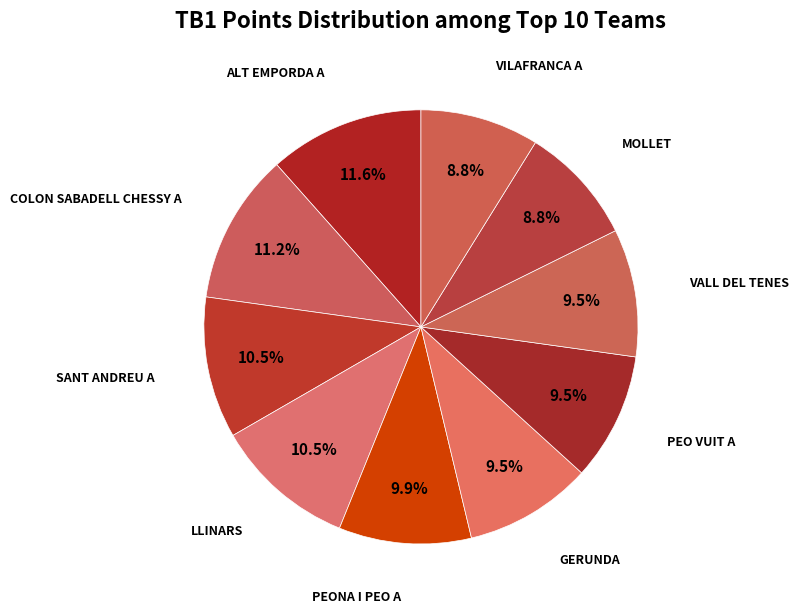

Which category has the biggest portion of the pie?

ALT EMPORDA A